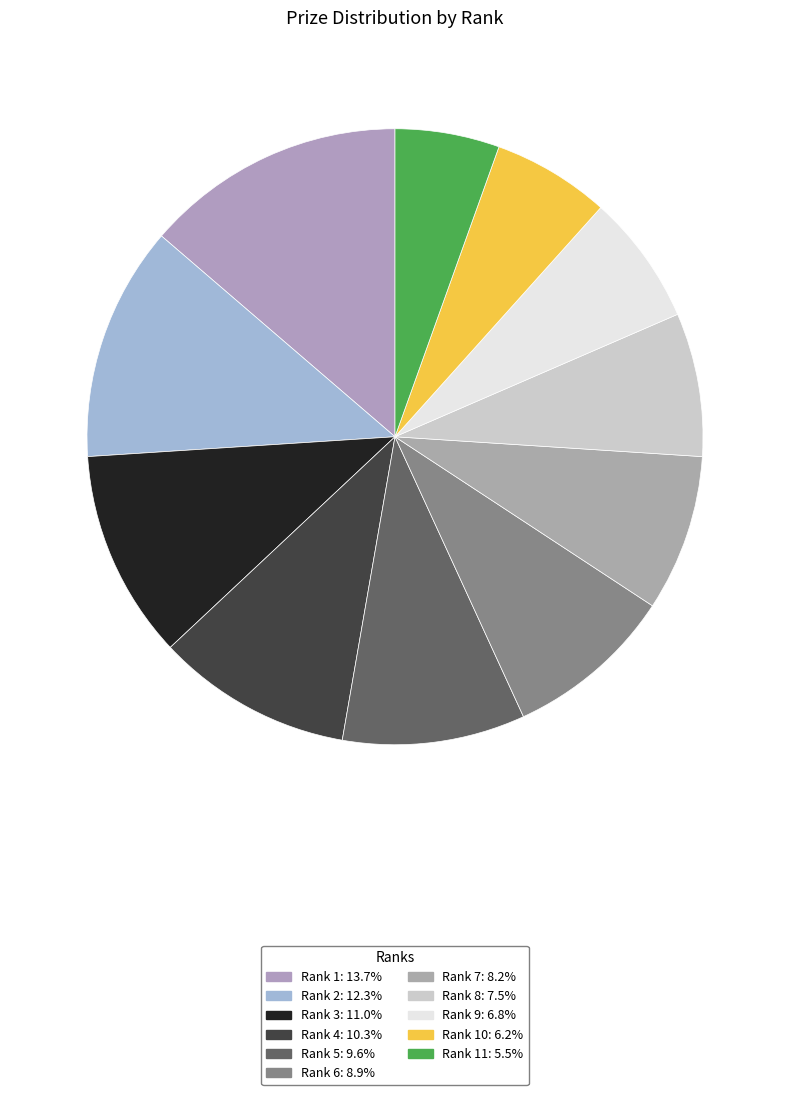

How many segments does this pie chart have?

11